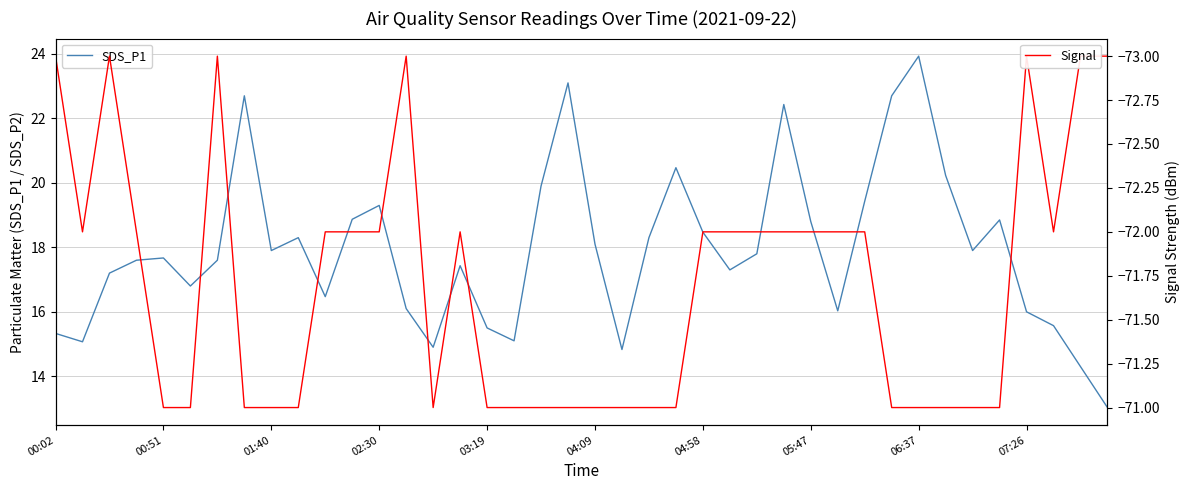

List the series in order of their peak value, lowest first.

Signal, SDS_P1